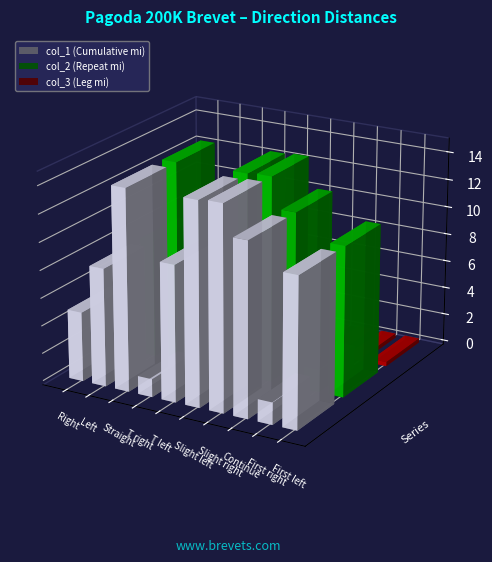

Between T right and T left, which series saw the biggest shift?

col_1 (Cumulative mi)